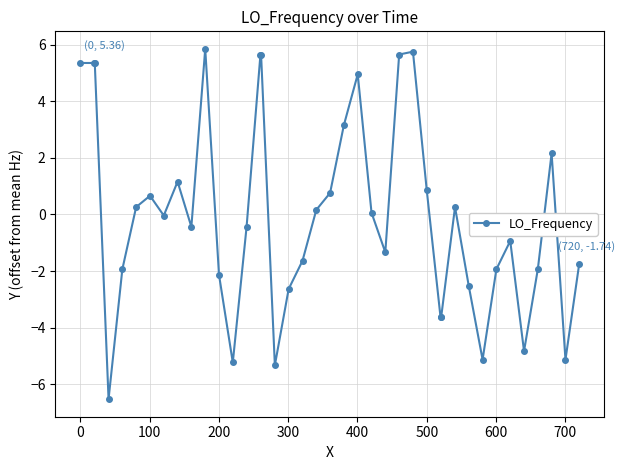

What is the difference between the maximum and minimum values?

12.4